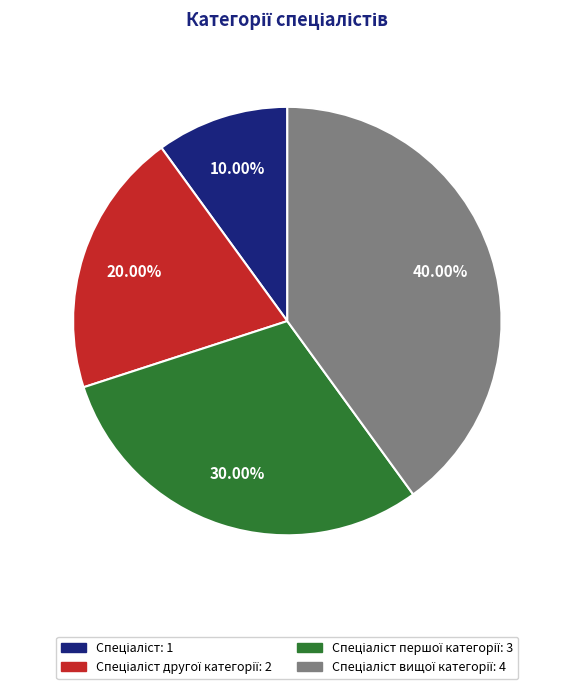

Is there any slice that represents more than half of the pie?

No